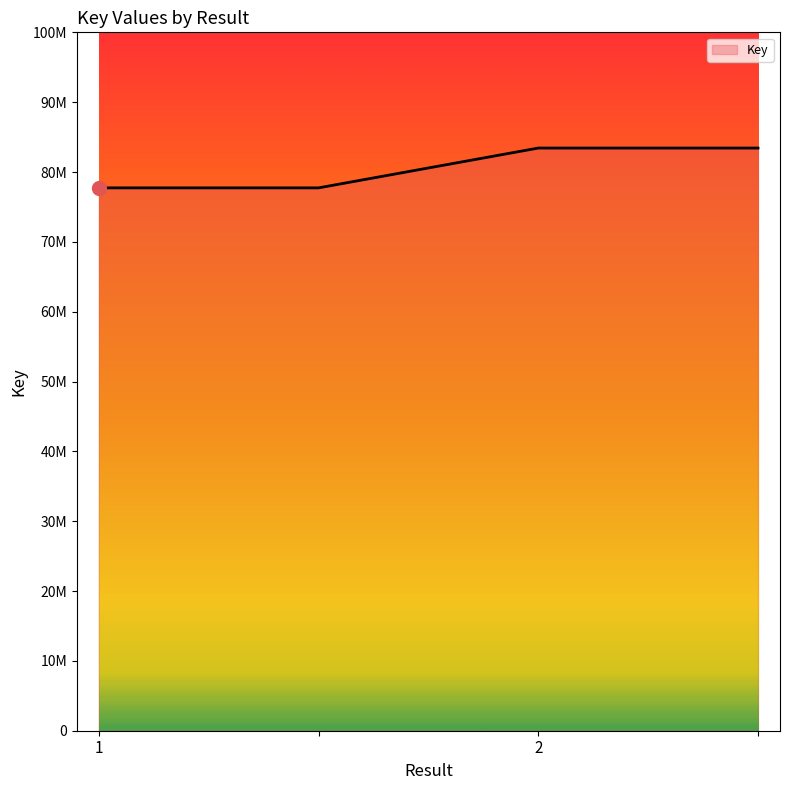

Rank the categories by value from highest to lowest.

2, , 1, 